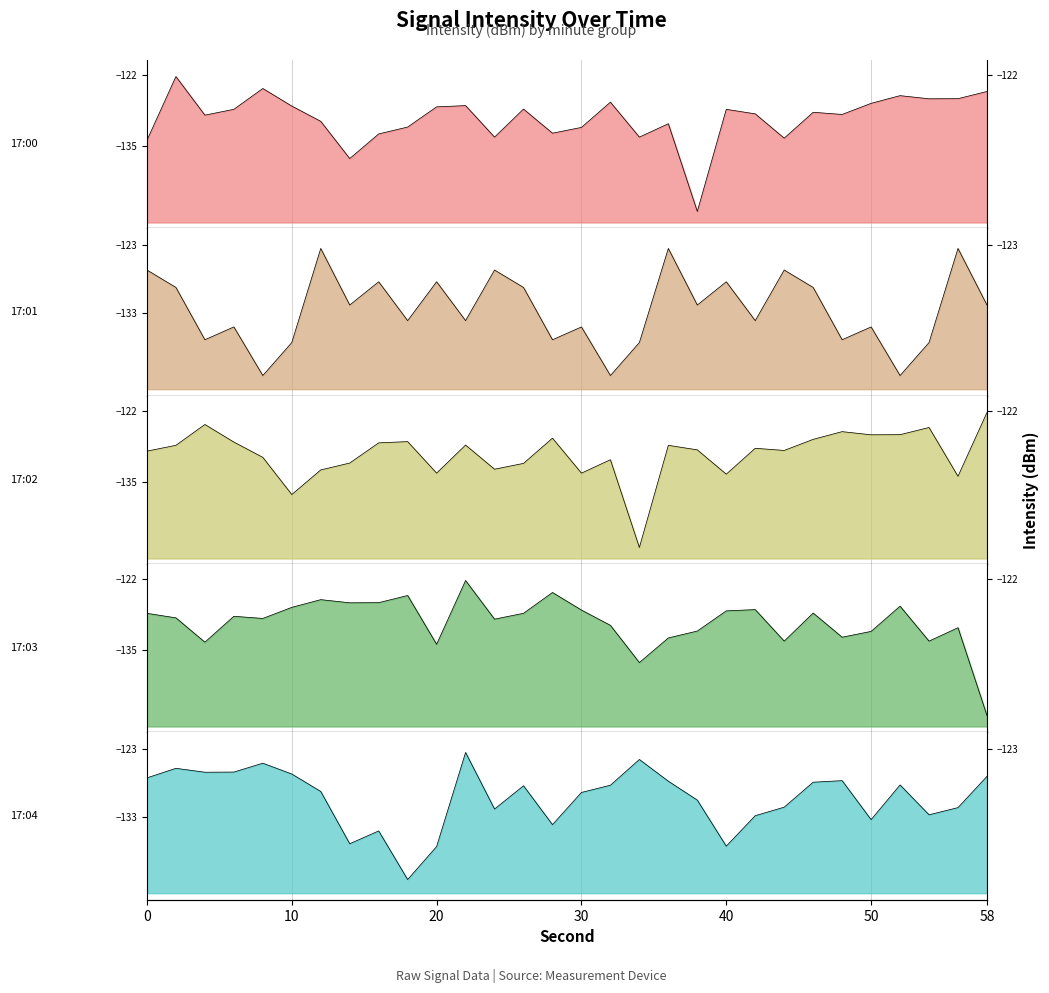

The value of 17:03 at 48 is -213.1. True or false?

False